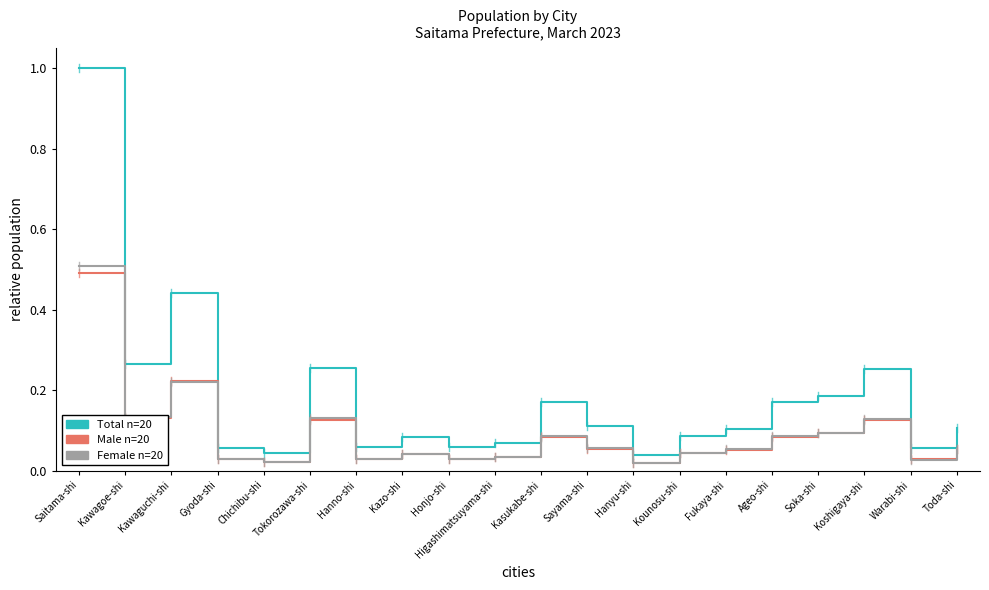

What position from the right is Toda-shi?

1